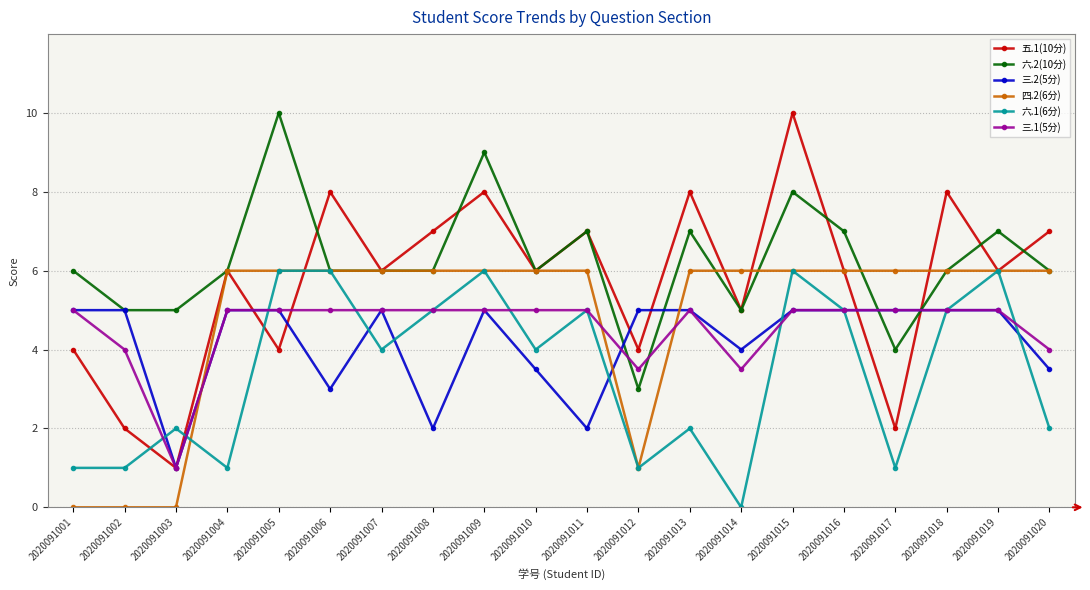

What is the value of the 三.1(5分) point at the 20th from the left?

4.0